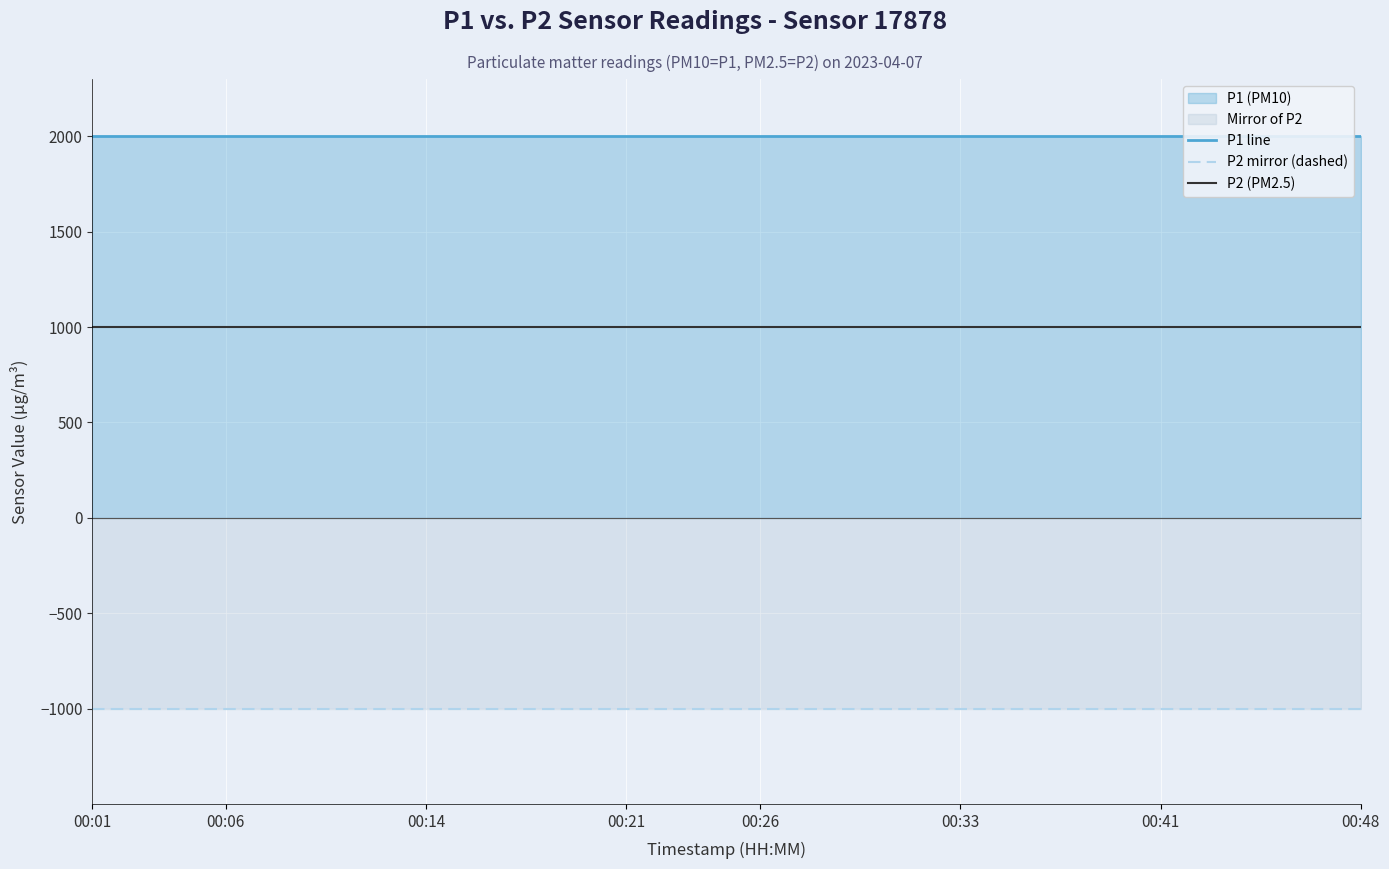

Which category has the highest value in the P1 line series?

00:01